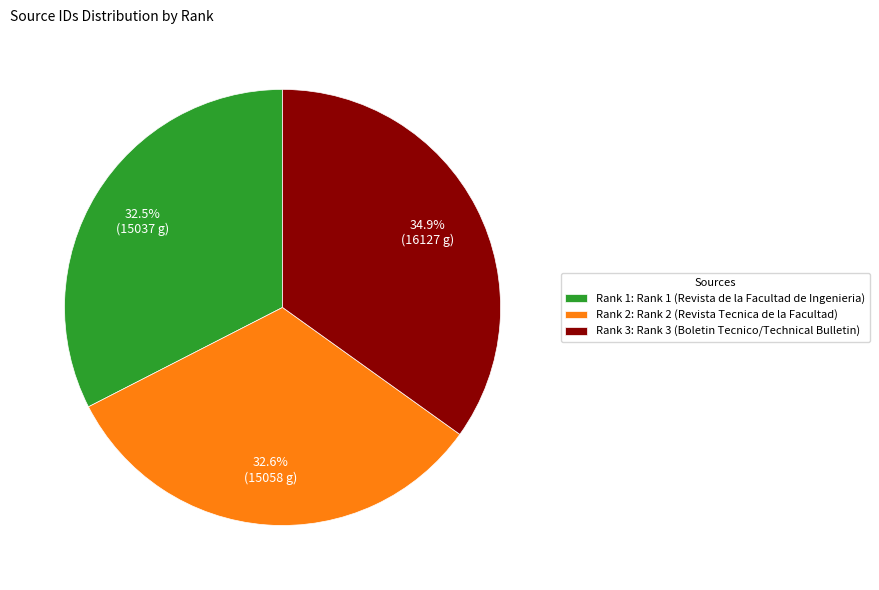

Which category has the biggest portion of the pie?

Rank 3: Rank 3 (Boletin Tecnico/Technical Bulletin)